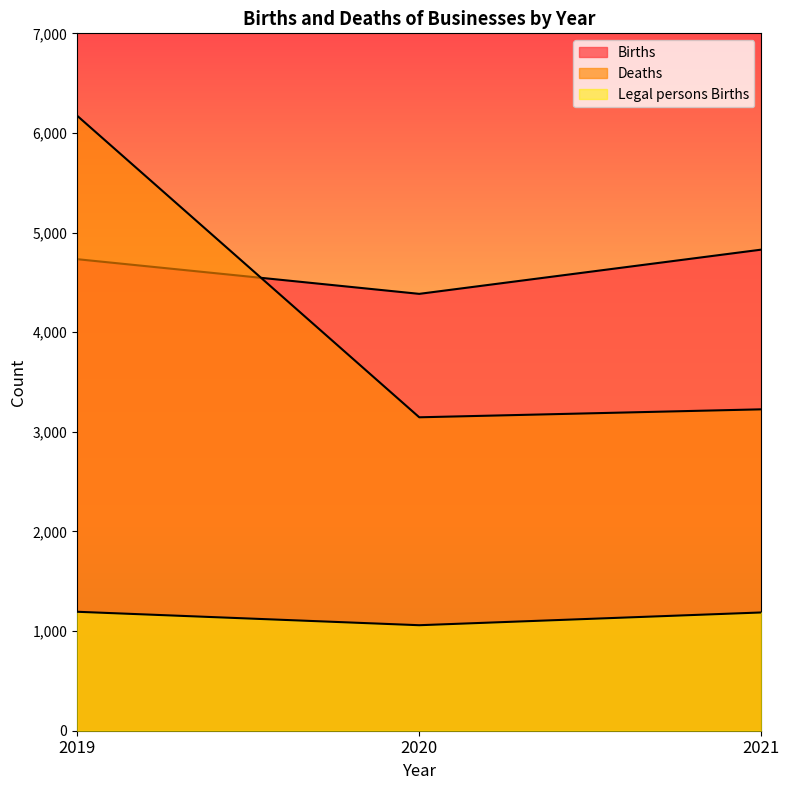

Which label corresponds to the smallest value in the chart?

2020